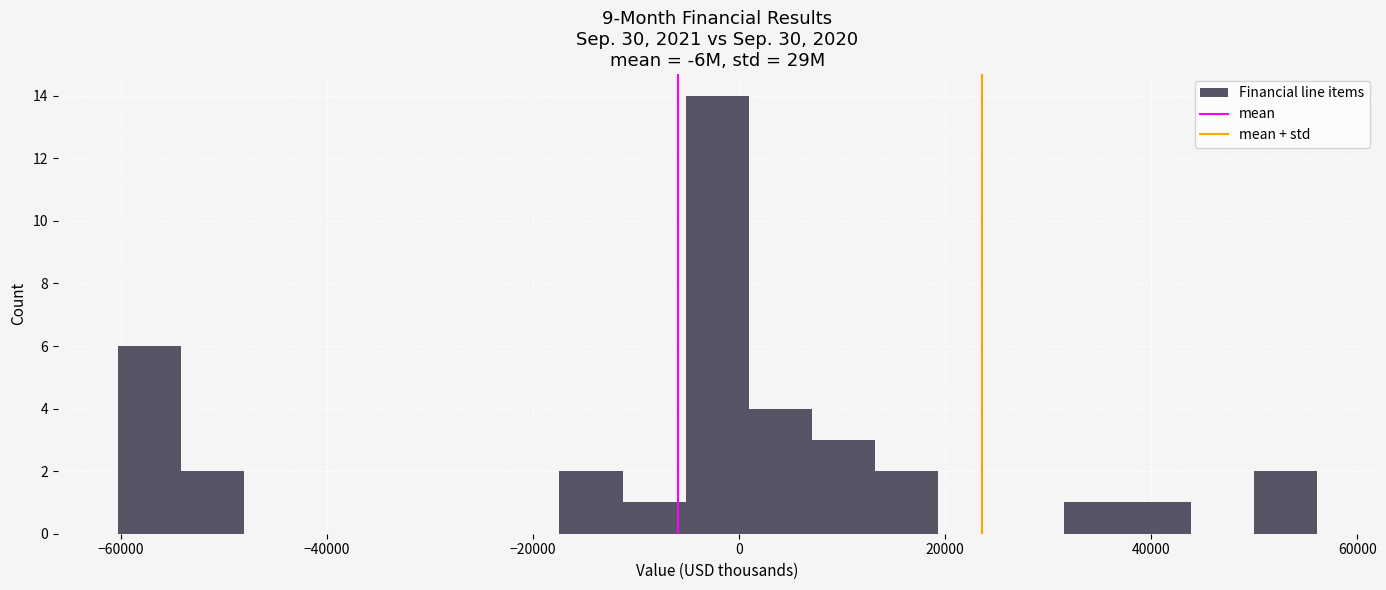

Around what value on the x-axis is the tallest bar? Give the approximate position of its centre, as read against the axis.

-2000